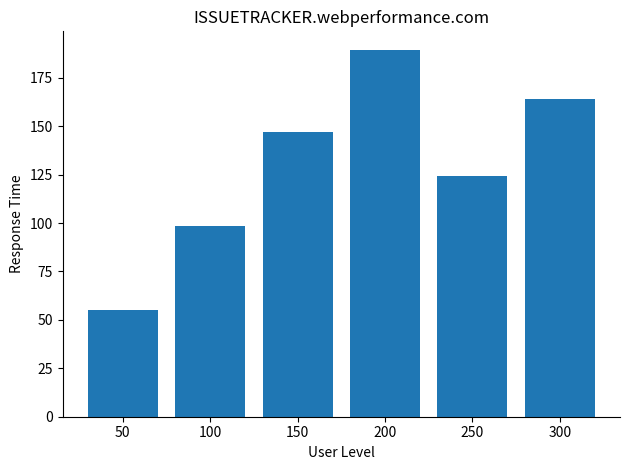

What is the difference between the maximum and second lowest values?

91.0